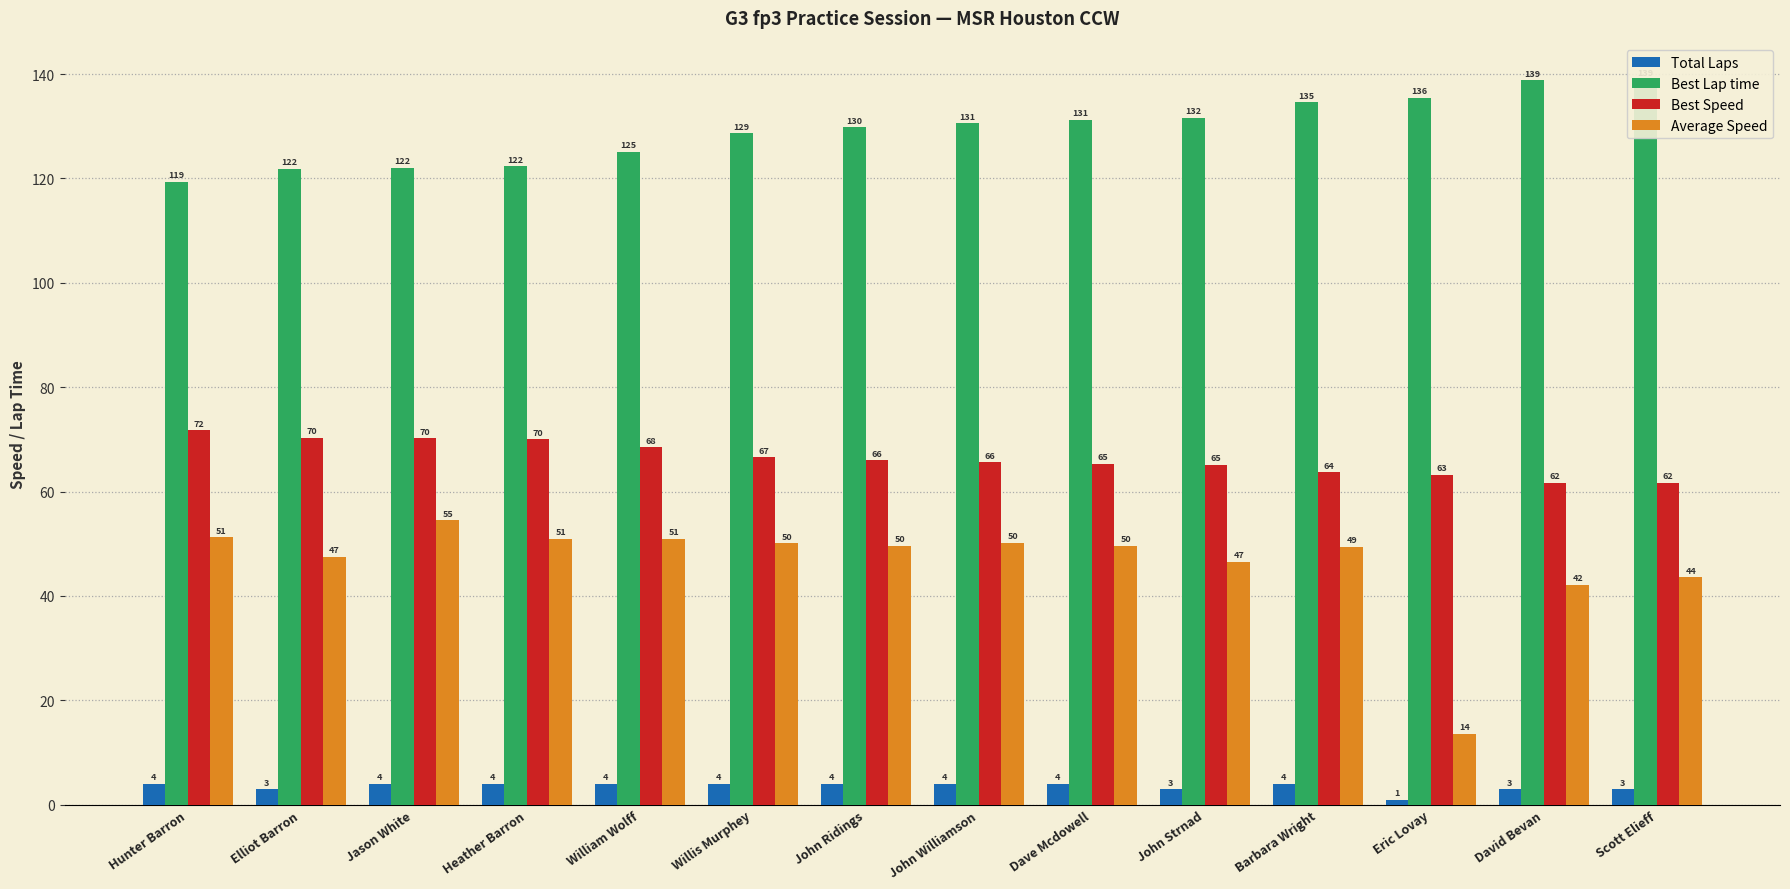

What are all the series names shown in the legend?

Total Laps, Best Lap time, Best Speed, Average Speed